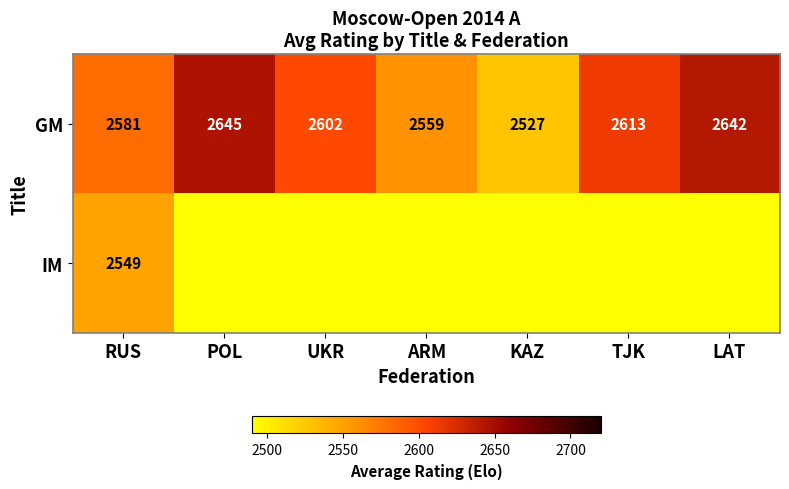

What is the highest value of the GM series?

2645.0